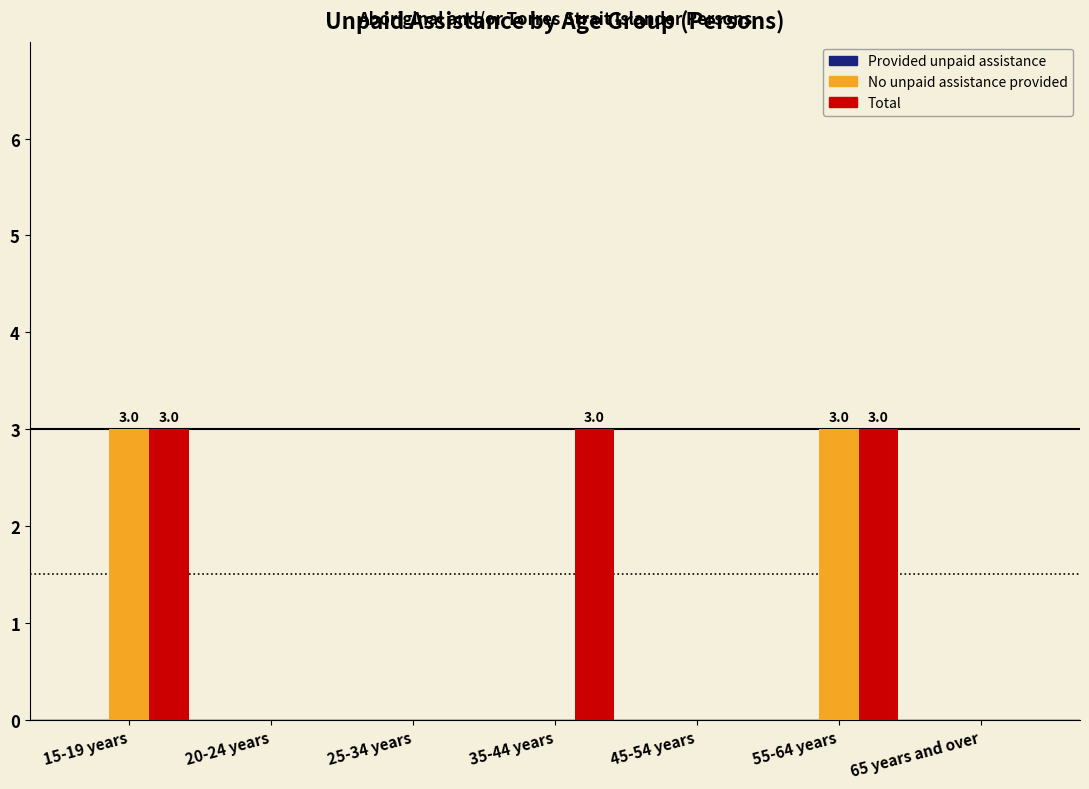

How many series are shown in this chart?

3